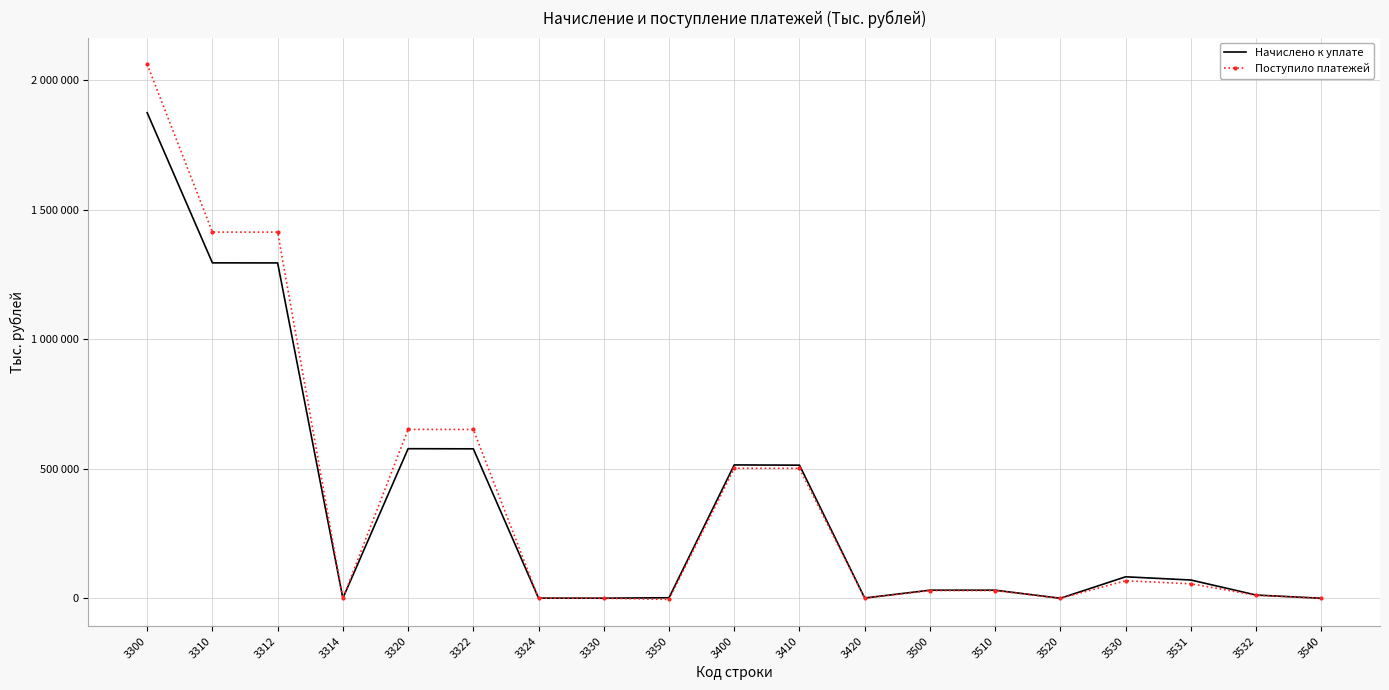

In Поступило платежей, how many points are higher than both neighbors (excluding endpoints)?

4